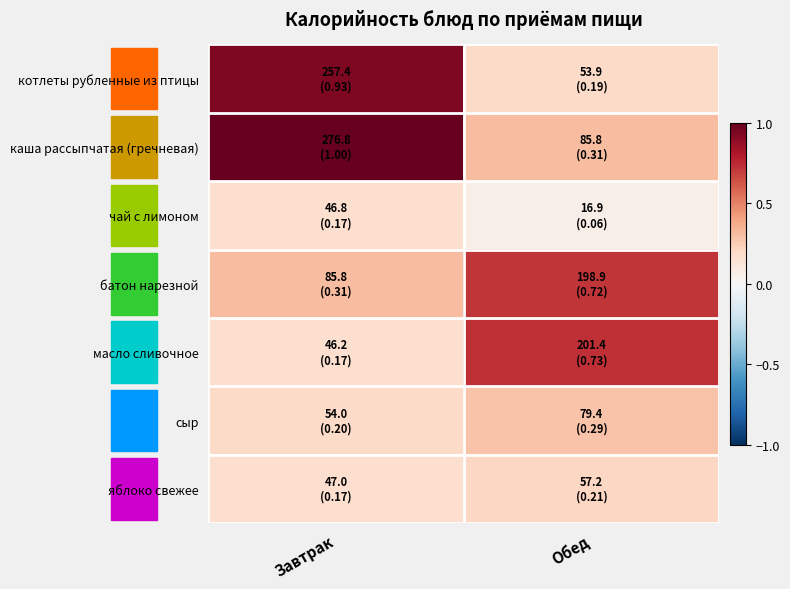

What is the minimum value shown in the chart?

0.1